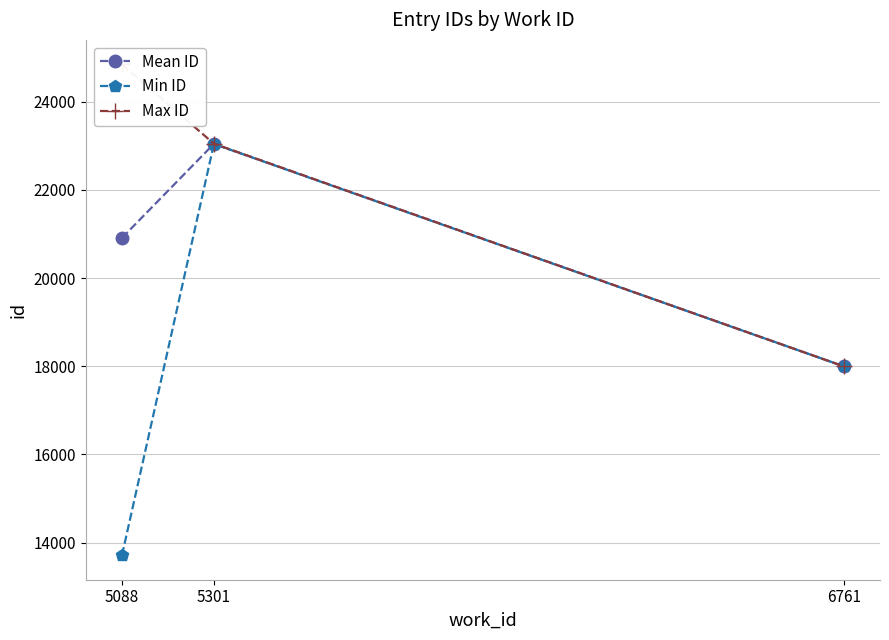

How many lines are shown in the chart?

3